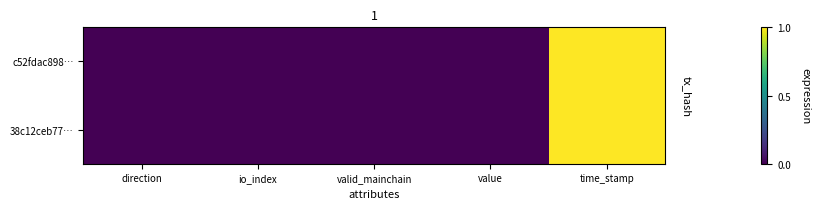

List the series in order of their overall mean, lowest first.

38c12ceb77…, c52fdac898…